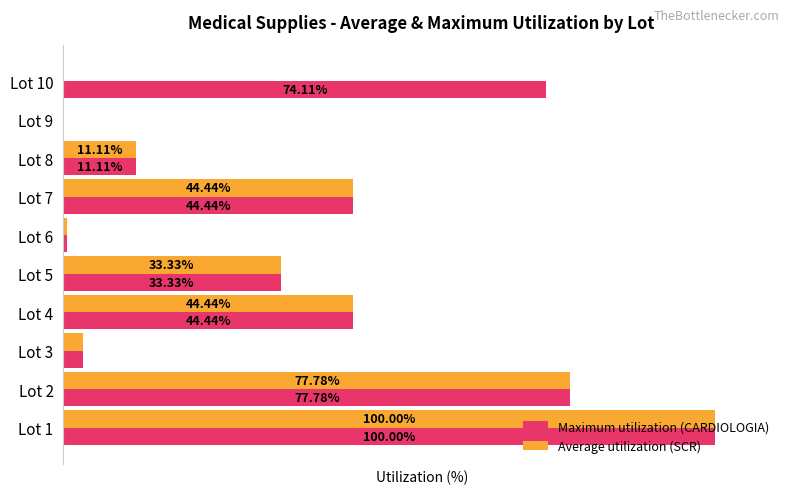

Which series changed the most between Lot 9 and Lot 10?

Maximum utilization (CARDIOLOGIA)